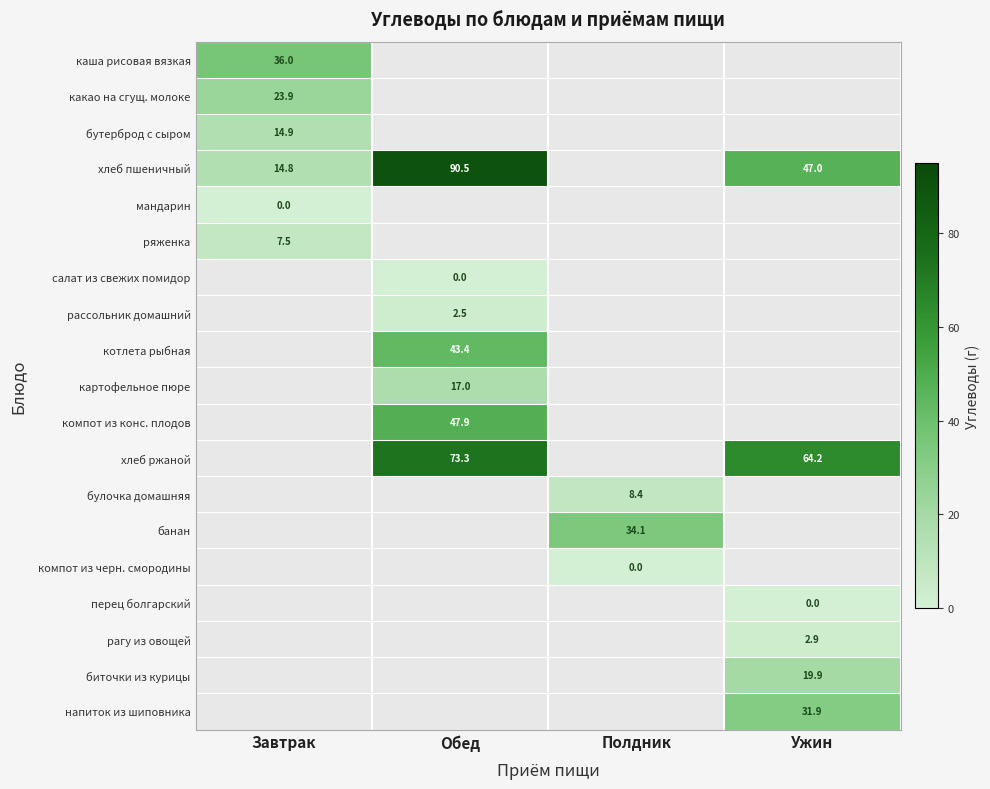

The напиток из шиповника series shows 55.2 at Ужин. True or false?

False